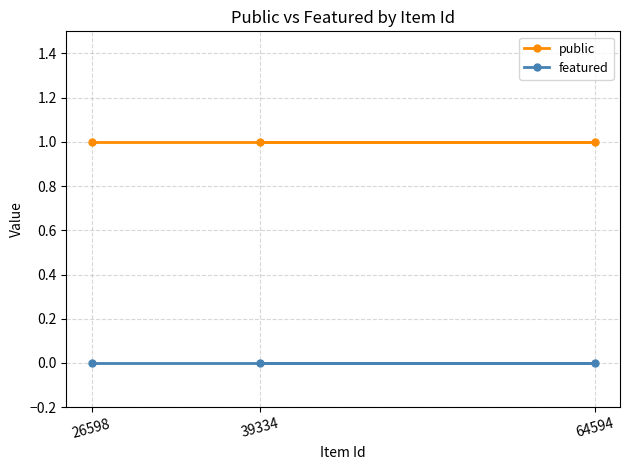

Which category has the lowest value in the public series?

26598